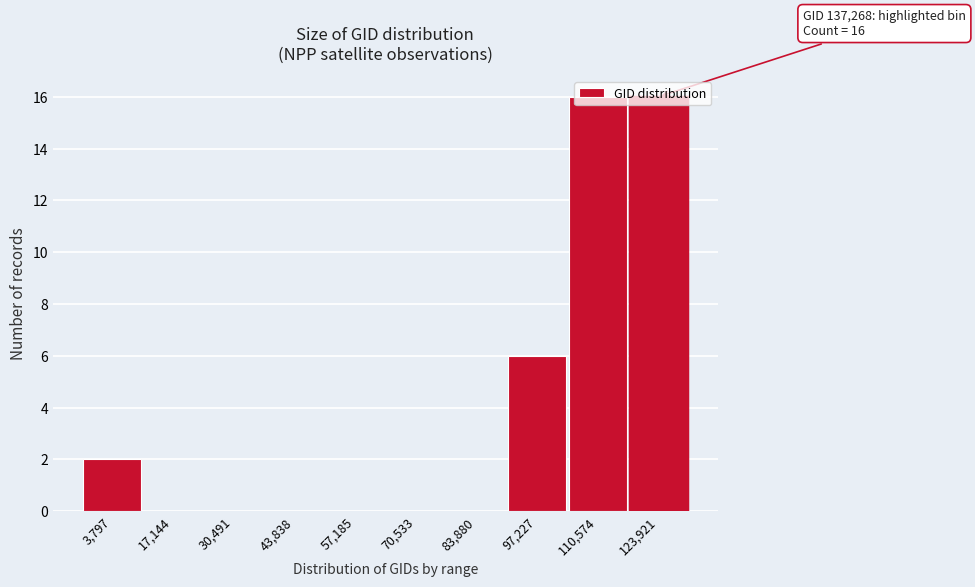

What is the sum of the values at 97,227 and 110,574?

22